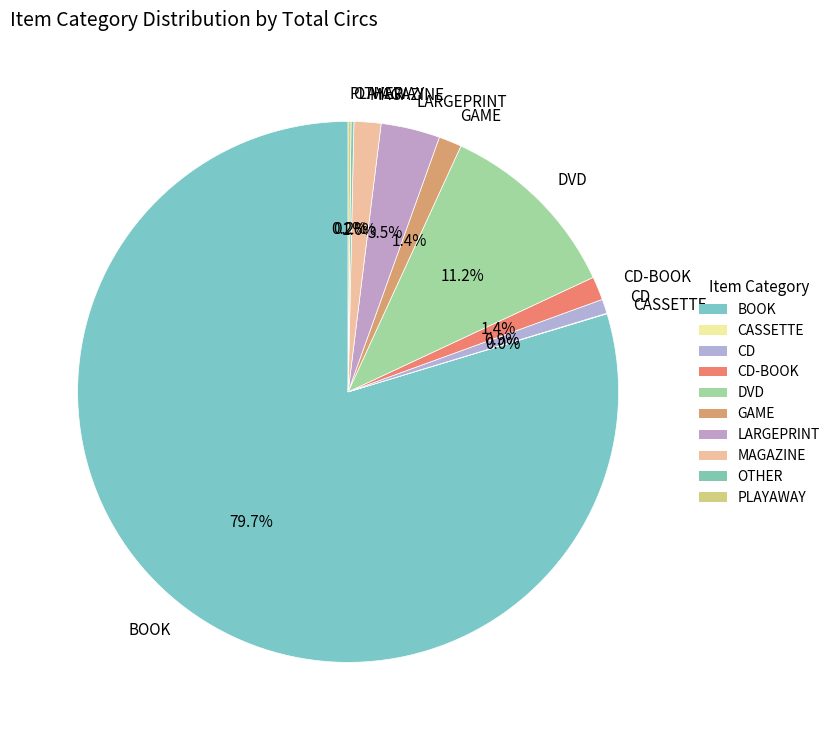

Do GAME and CD together represent more than half of the pie?

No